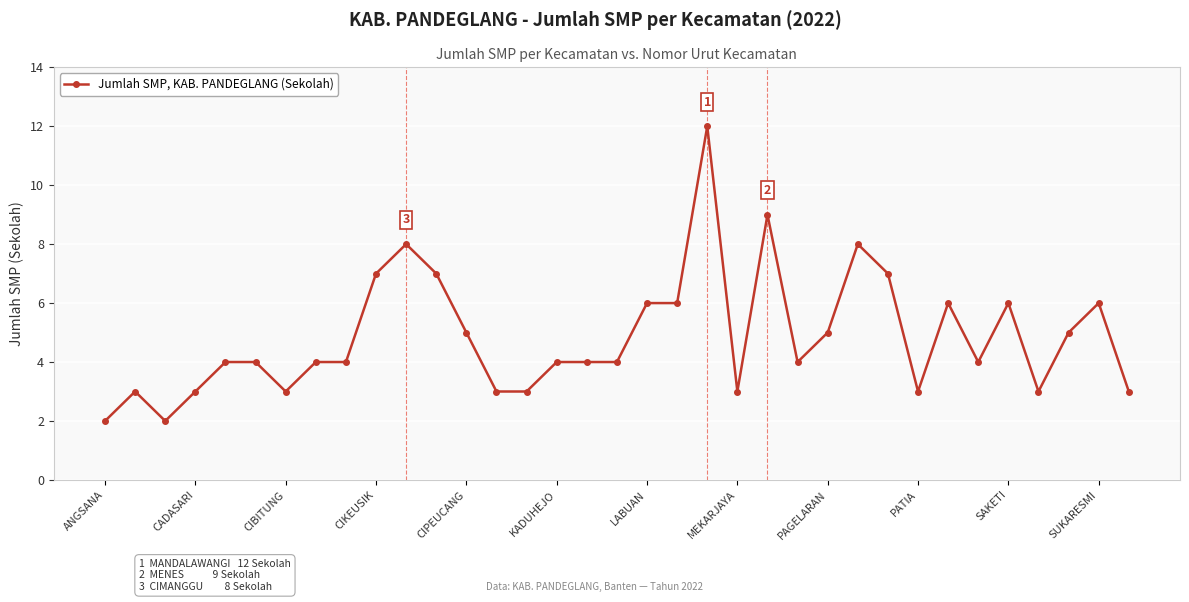

True or false: the data has more than 2 interior local peaks.

True